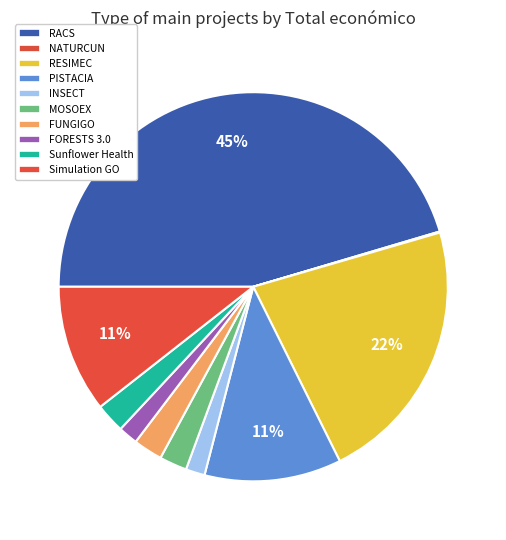

Which category has the biggest portion of the pie?

RACS